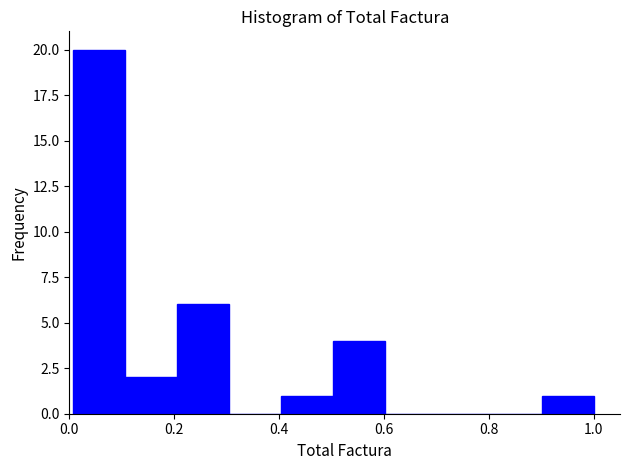

Reading left to right, transcribe this chart: for each bar, give the range it covers on the x-axis and its height. Neither the bar edges nor the heights are printed on the chart, so give them approximately, as read against the axes.

0.0 to 0.1: 20
0.1 to 0.2: 2
0.2 to 0.3: 6
0.3 to 0.4: 0
0.4 to 0.5: 1
0.5 to 0.6: 4
0.6 to 0.7: 0
0.7 to 0.8: 0
0.8 to 0.9: 0
0.9 to 1.0: 1